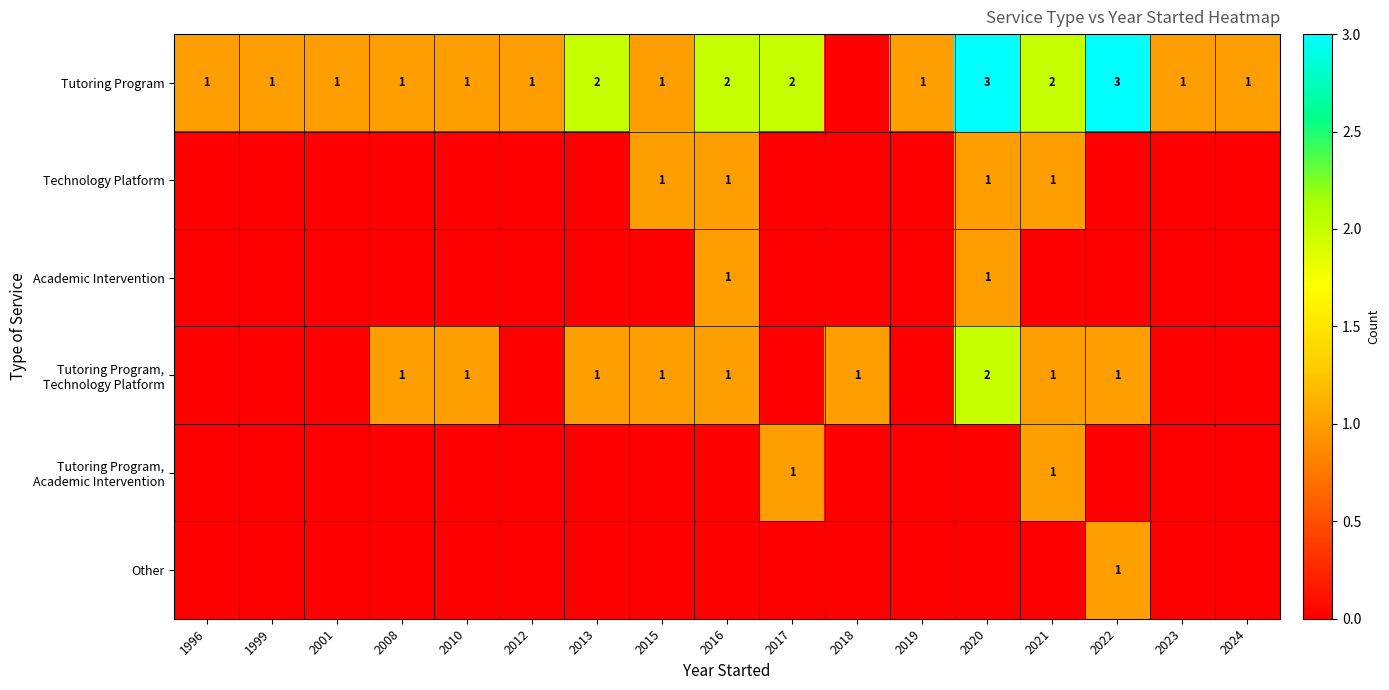

Is it true that Tutoring Program equals 2 at 2013?

True